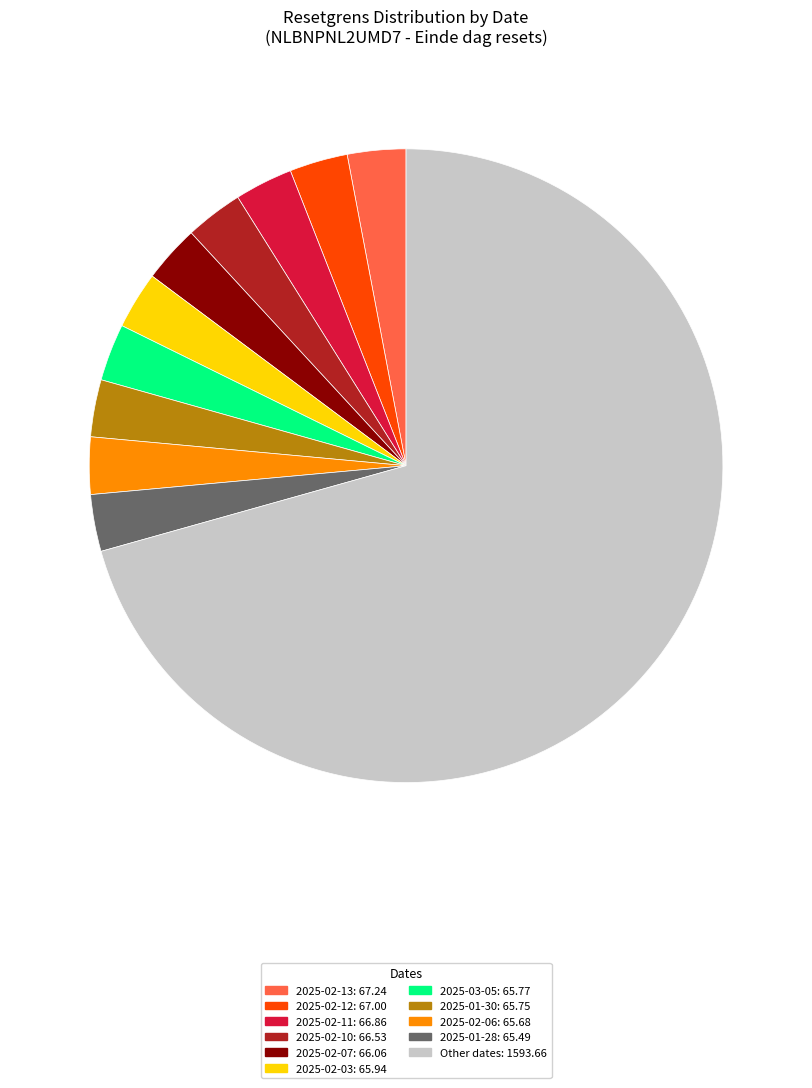

Does any single category account for the majority?

Yes